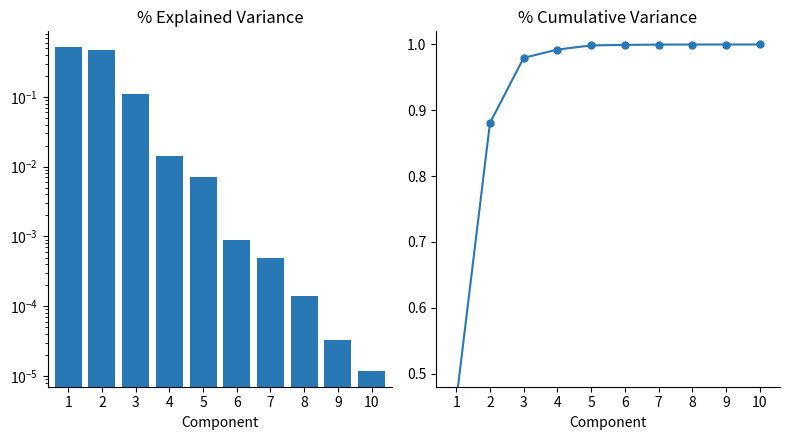

List the series in order of their overall mean, lowest first.

% Explained Variance, % Cumulative Variance